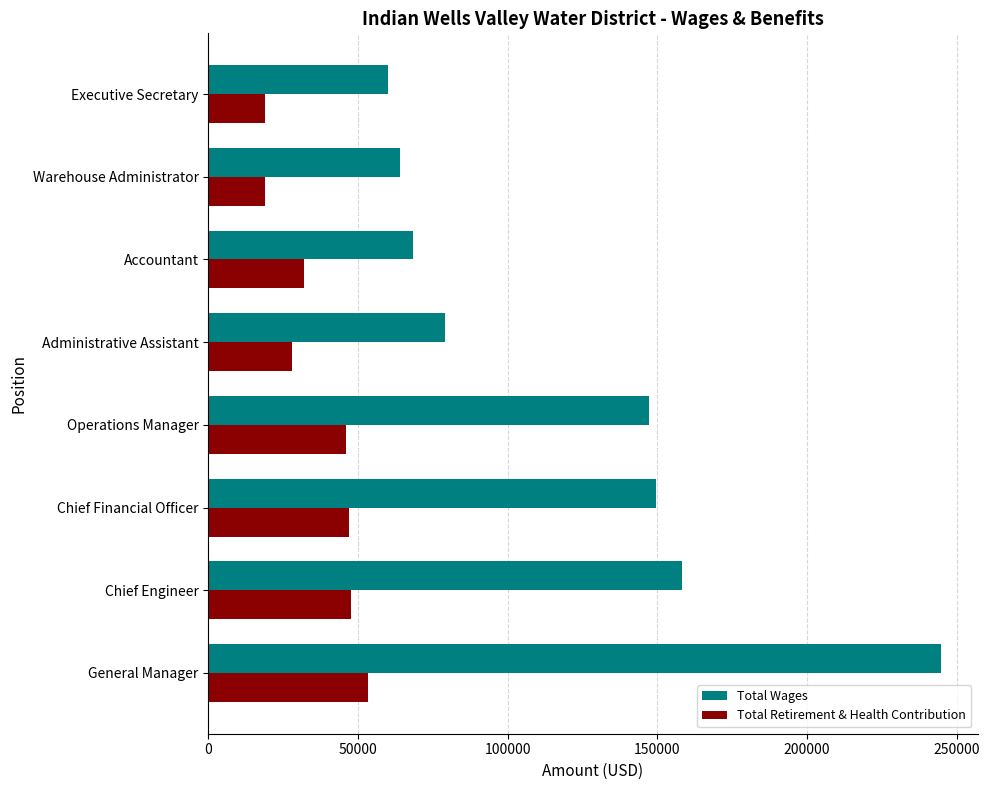

What is the average value of the Total Wages series?

121387